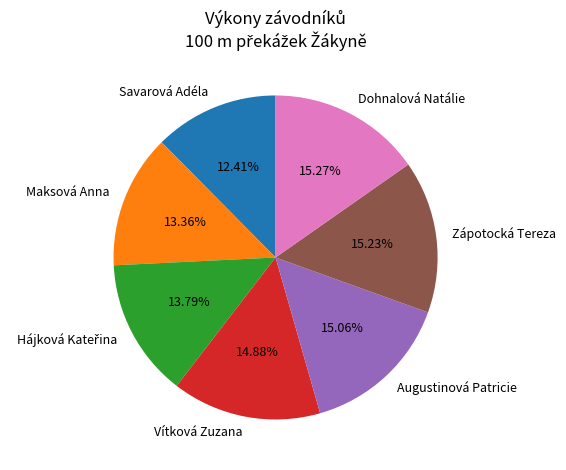

Is it true that Dohnalová Natálie is 23% of the pie?

False